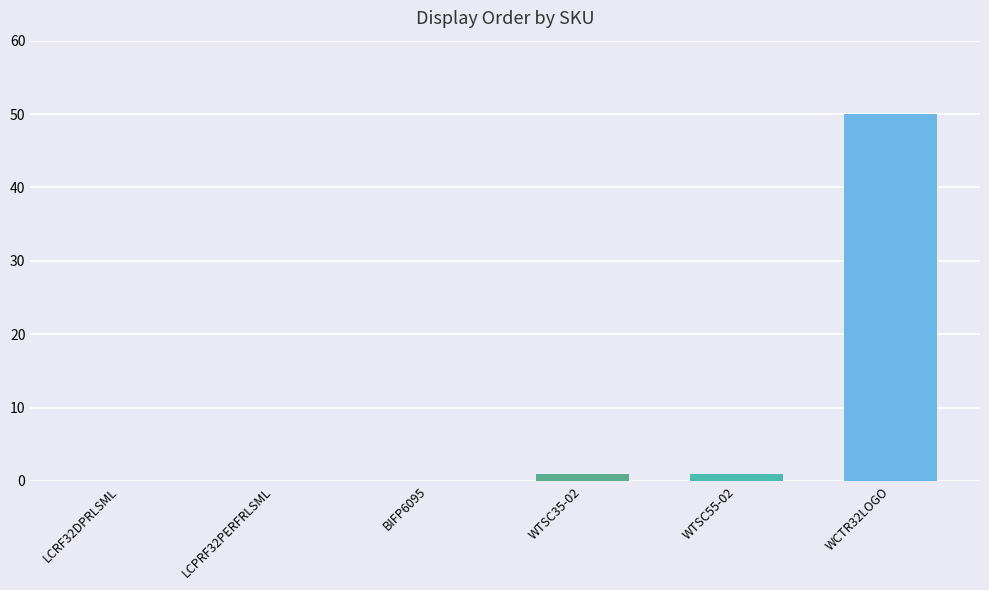

Reading right to left, transcribe all the data shown in this chart.

WCTR32LOGO=50	WTSC55-02=1	WTSC35-02=1	BIFP6095=0	LCPRF32PERFRLSML=0	LCRF32DPRLSML=0